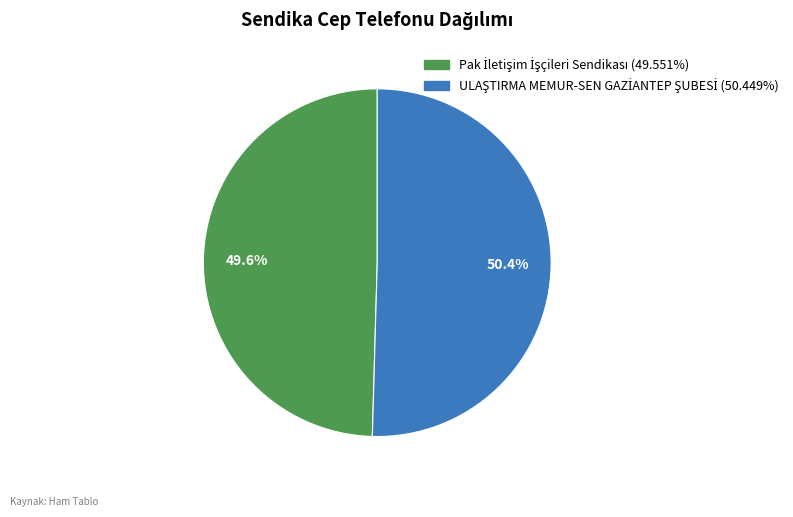

Is there any slice that represents more than half of the pie?

Yes